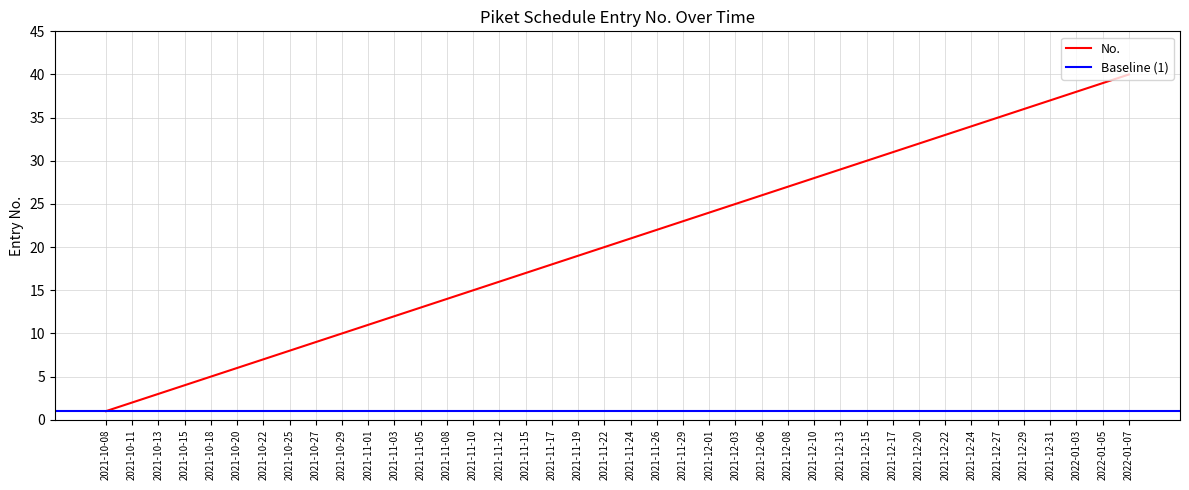

Approximately how many times larger is the value at 2021-12-29 compared to 2022-01-05?

0.9